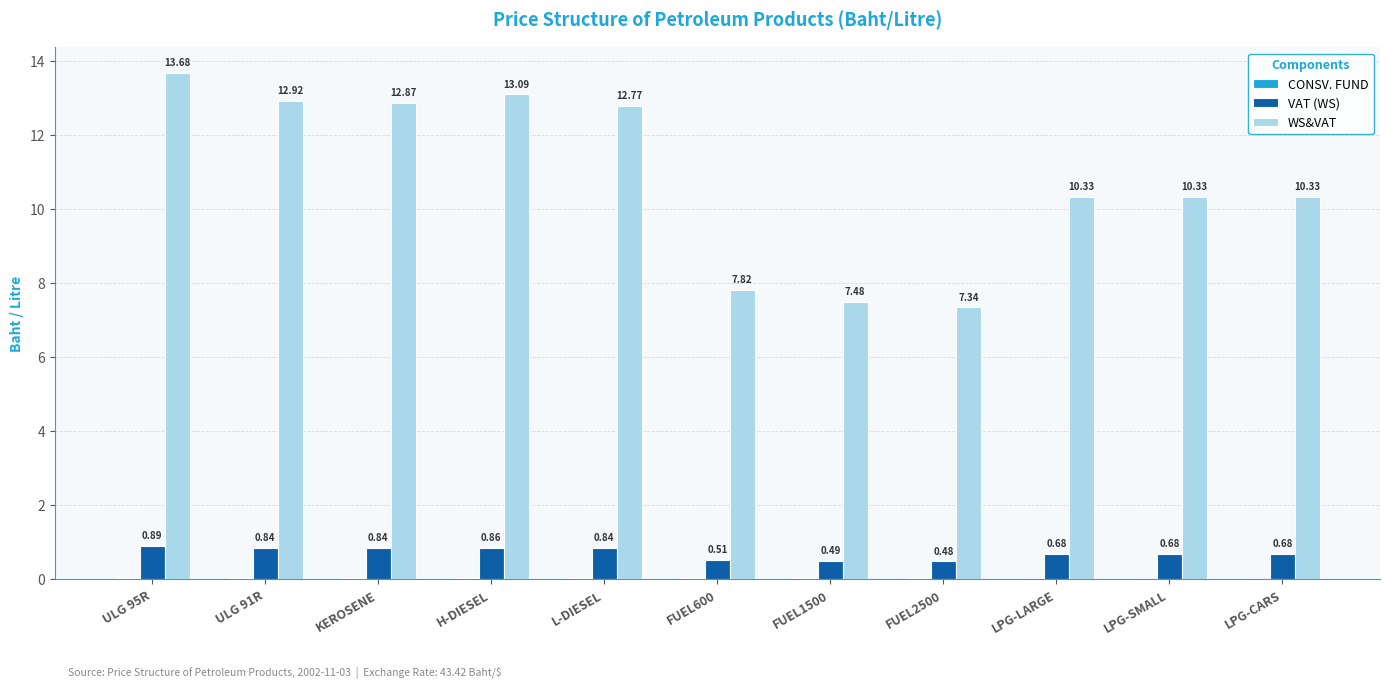

What is the total value across all series at KEROSENE?

13.7